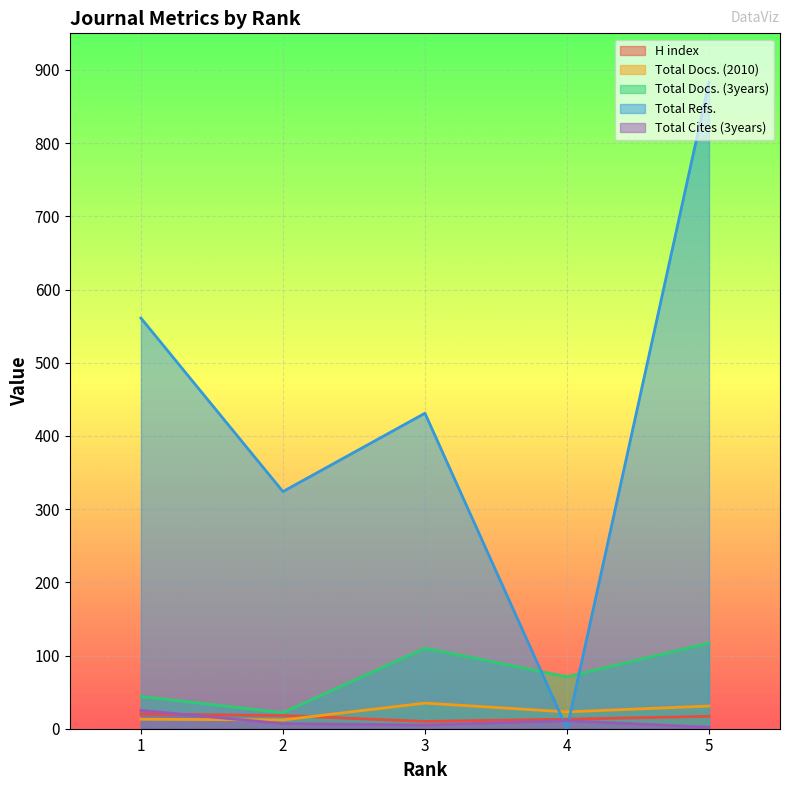

Which series has the widest spread of values?

Total Refs.